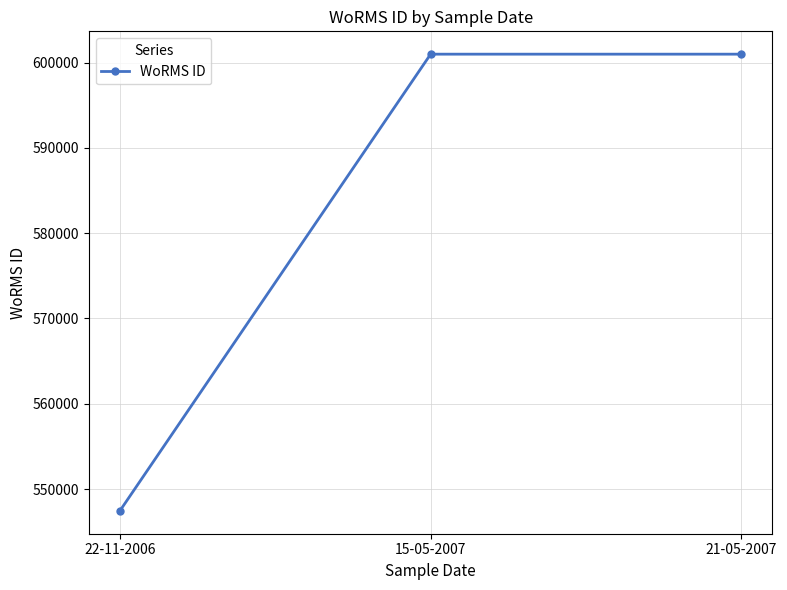

Reading left to right, list all the values displayed in this chart.

547449	600979	600979